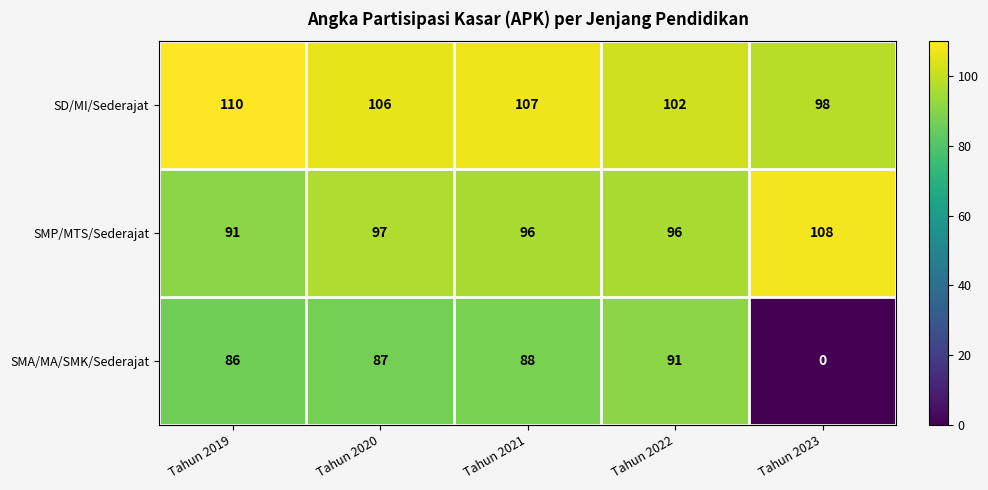

Which series has the largest range (max minus min)?

SMA/MA/SMK/Sederajat